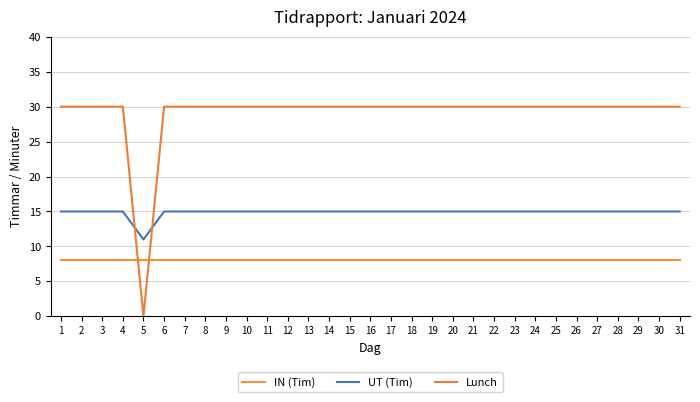

How many distinct data groups are displayed?

3